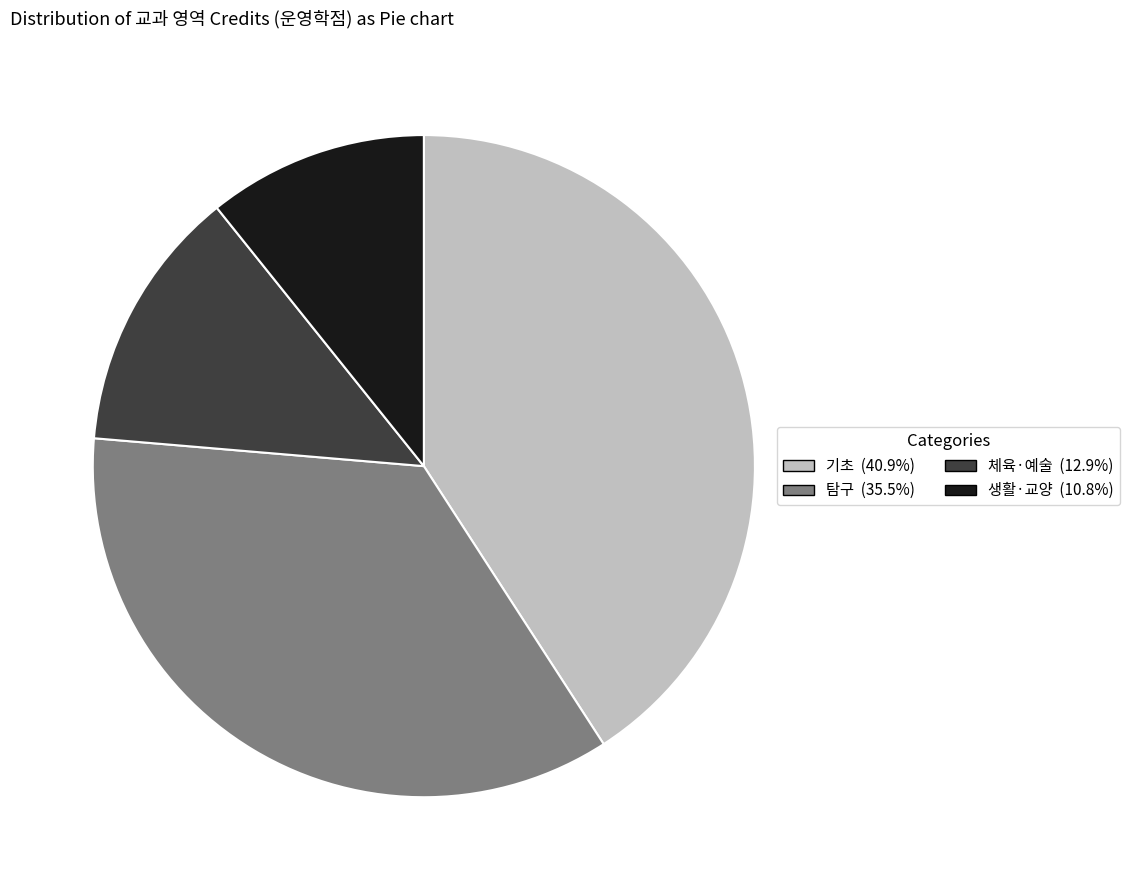

What is the ratio of the value at 생활·교양 to the value at 기초?

0.3